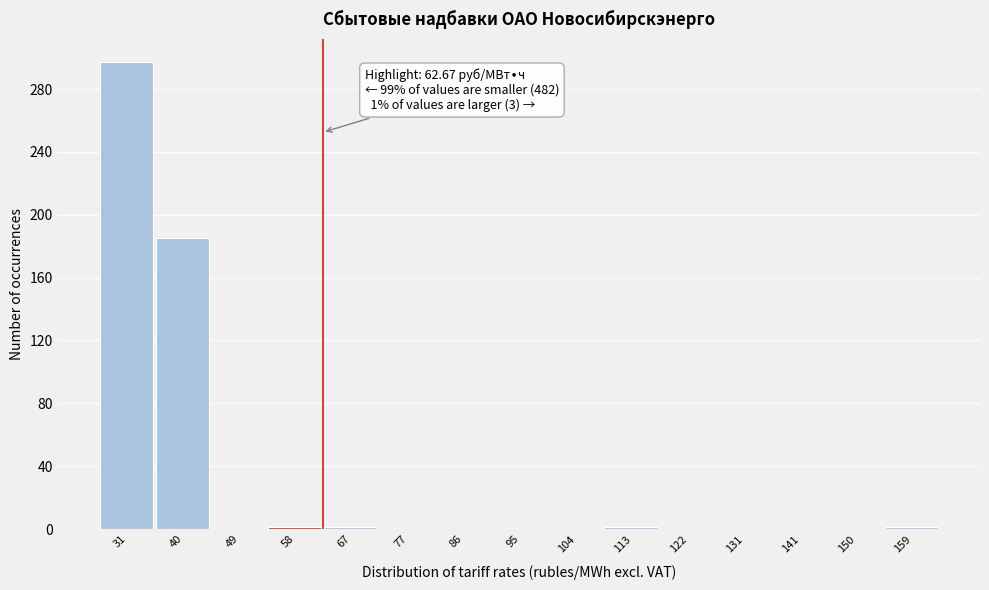

Over which range of the x-axis is the bar tallest?

26 to 35